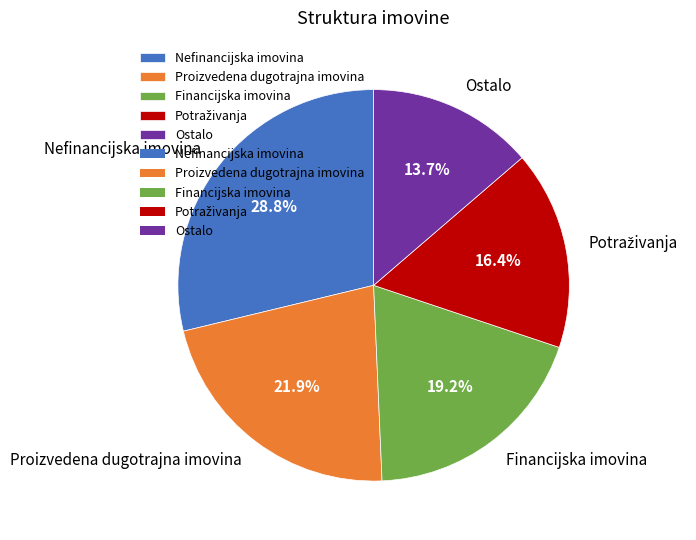

What is the ratio of the value at Ostalo to the value at Proizvedena dugotrajna imovina?

0.6